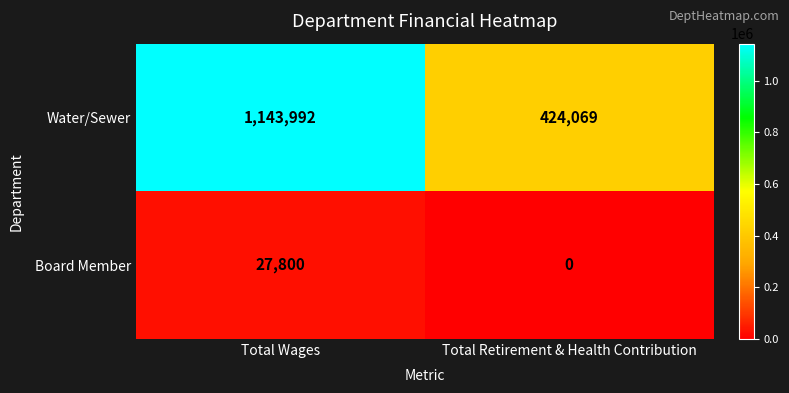

Reading left to right, extract all data points from this chart.

Water/Sewer: Total Wages=1143992	Total Retirement & Health Contribution=424069
Board Member: Total Wages=27800	Total Retirement & Health Contribution=0